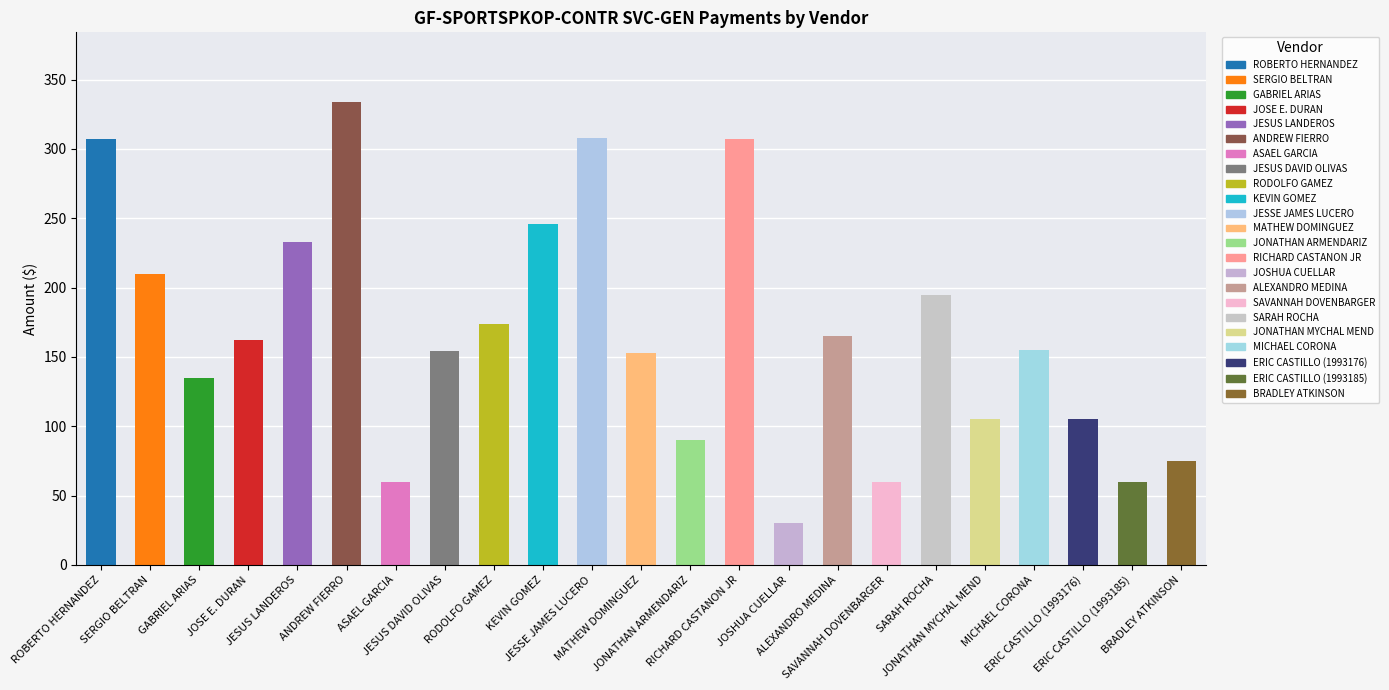

What is the change in value from ROBERTO HERNANDEZ to JESUS LANDEROS?

-74.5